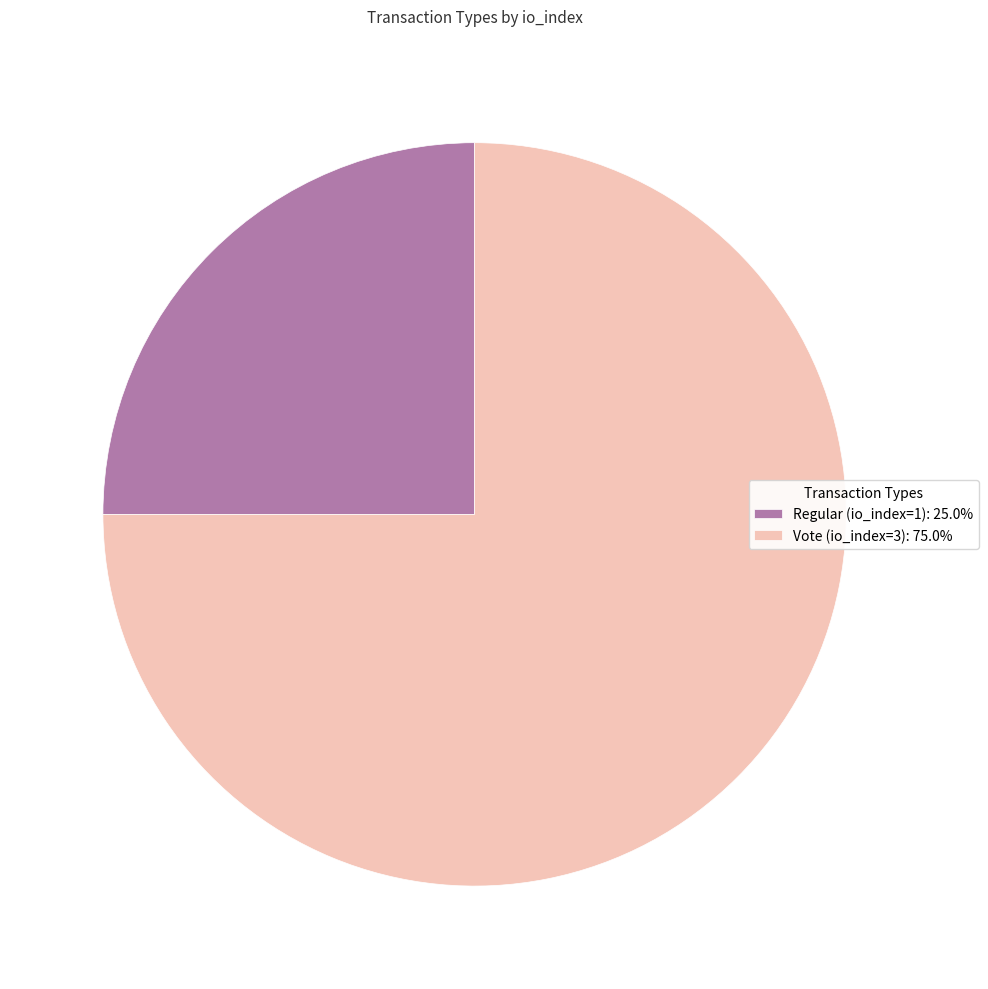

Is there a majority slice in this chart?

Yes